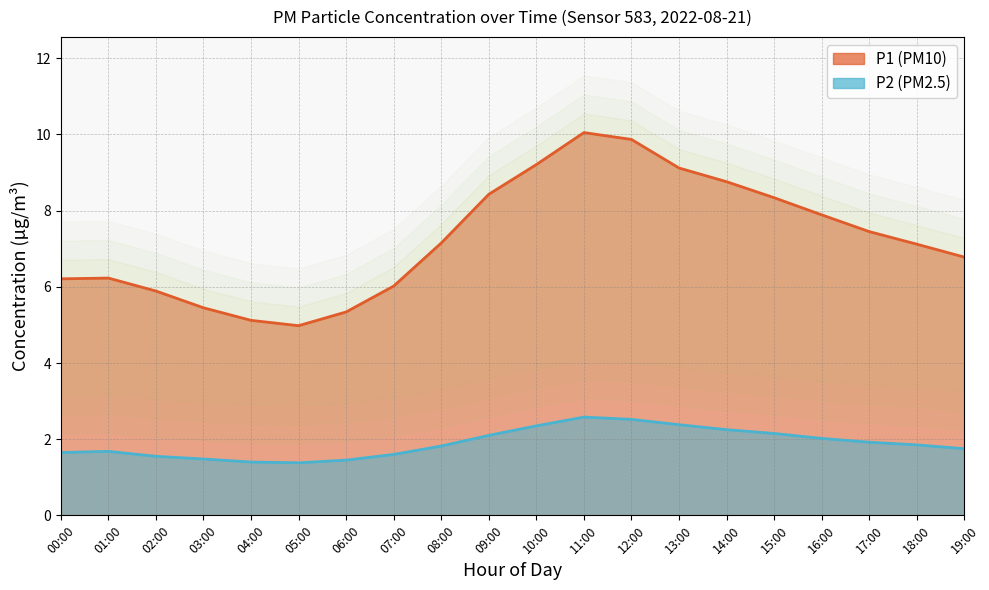

Where is the first local minimum for P2?

05:00